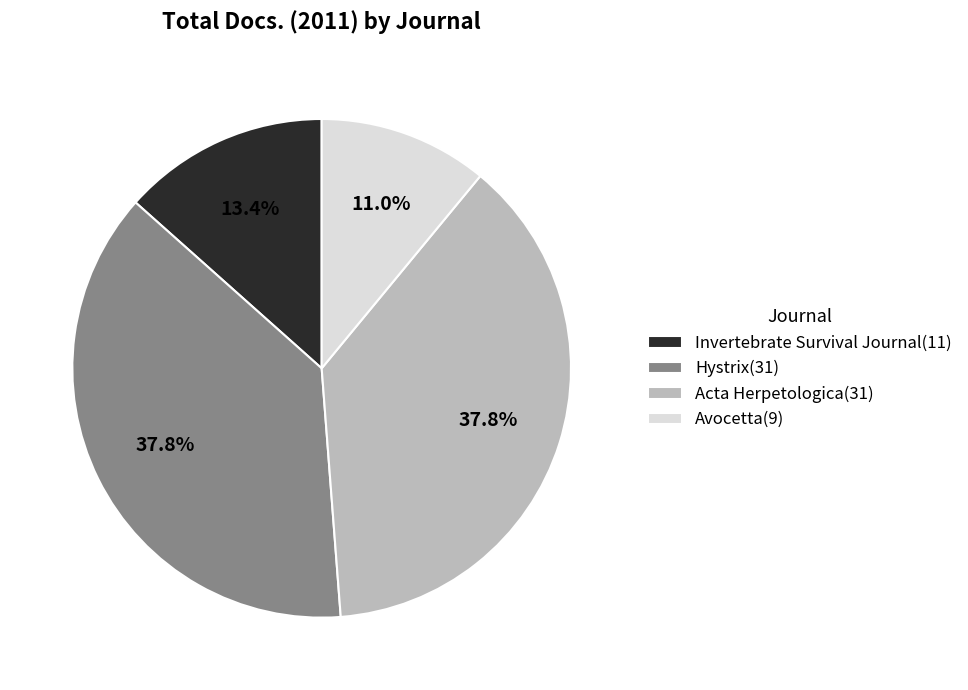

True or false: Invertebrate Survival Journal accounts for 13% of the total.

True